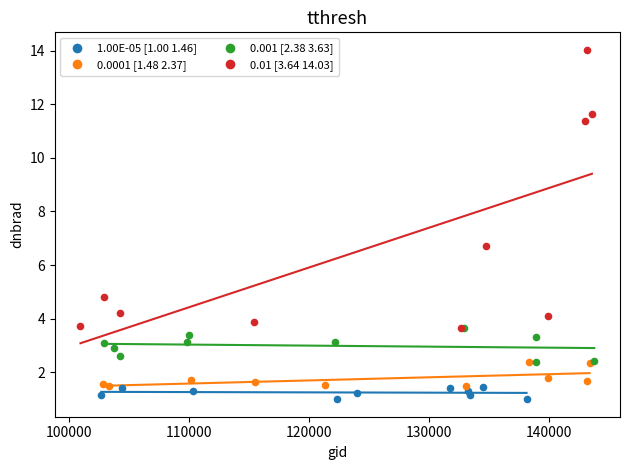

Which series contains the highest Y value?

0.01 [3.64 14.03]